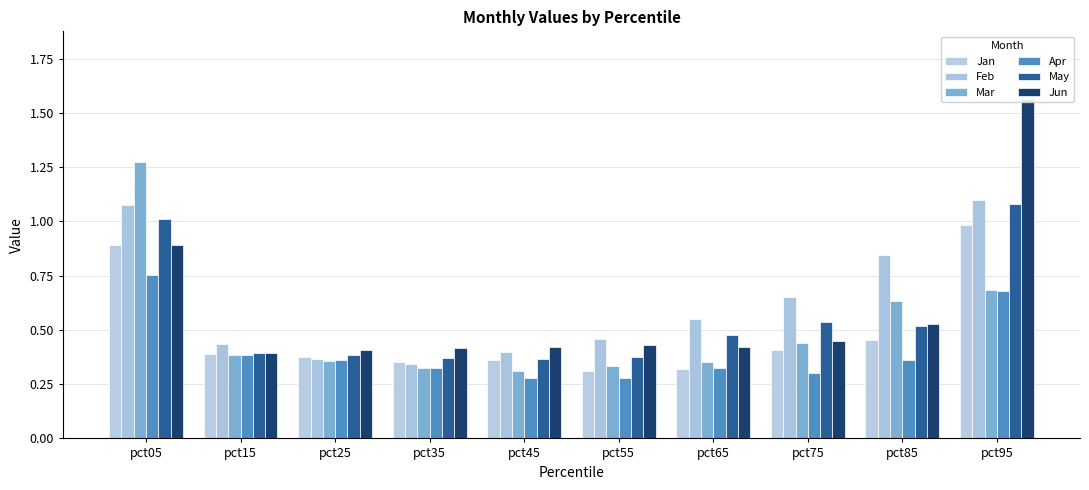

Reading right to left, what are all the values shown in this chart?

Jan: pct95=1.0	pct85=0.5	pct75=0.4	pct65=0.3	pct55=0.3	pct45=0.4	pct35=0.4	pct25=0.4	pct15=0.4	pct05=0.9
Feb: pct95=1.1	pct85=0.8	pct75=0.7	pct65=0.5	pct55=0.5	pct45=0.4	pct35=0.3	pct25=0.4	pct15=0.4	pct05=1.1
Mar: pct95=0.7	pct85=0.6	pct75=0.4	pct65=0.4	pct55=0.3	pct45=0.3	pct35=0.3	pct25=0.4	pct15=0.4	pct05=1.3
Apr: pct95=0.7	pct85=0.4	pct75=0.3	pct65=0.3	pct55=0.3	pct45=0.3	pct35=0.3	pct25=0.4	pct15=0.4	pct05=0.8
May: pct95=1.1	pct85=0.5	pct75=0.5	pct65=0.5	pct55=0.4	pct45=0.4	pct35=0.4	pct25=0.4	pct15=0.4	pct05=1.0
Jun: pct95=1.6	pct85=0.5	pct75=0.4	pct65=0.4	pct55=0.4	pct45=0.4	pct35=0.4	pct25=0.4	pct15=0.4	pct05=0.9